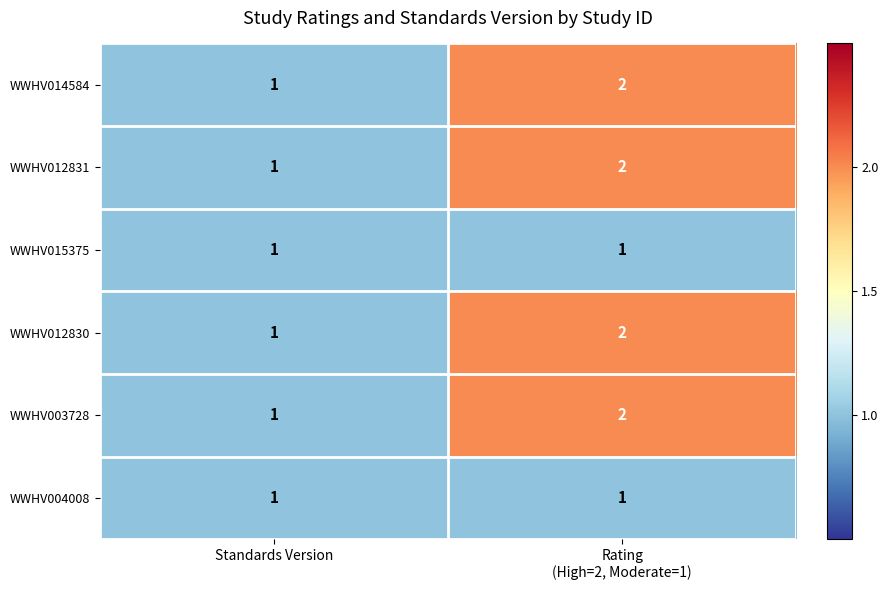

Which category has the lowest value in the WWHV012830 series?

Standards Version